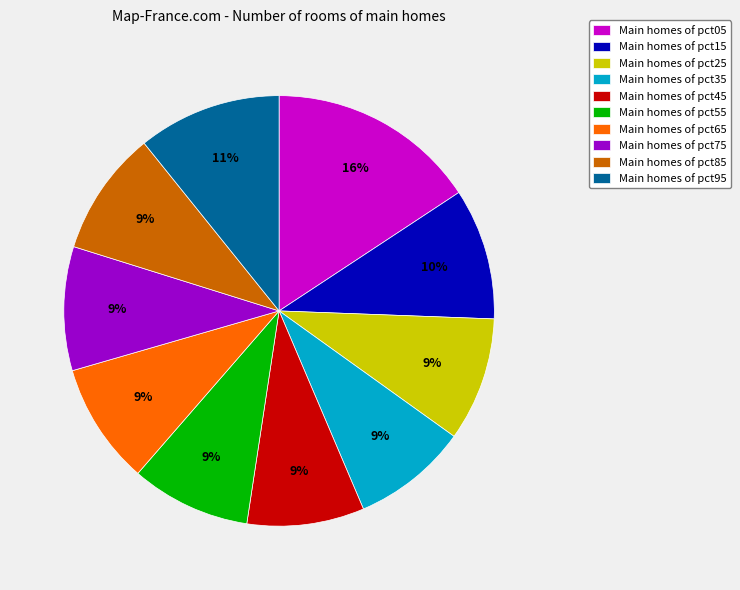

Is it true that Main homes of pct35 is 1% of the pie?

False